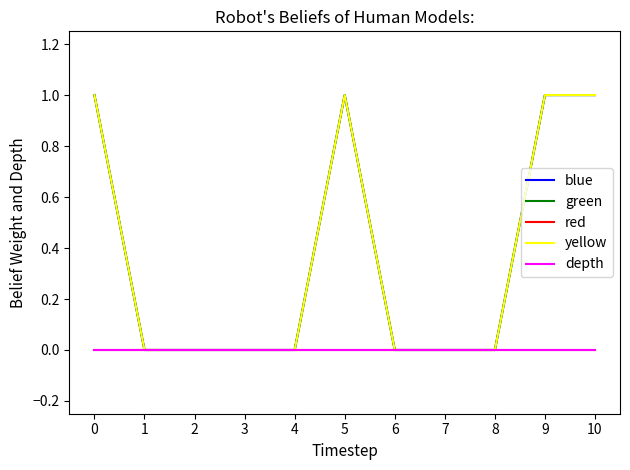

True or false: blue and depth intersect in this chart.

False